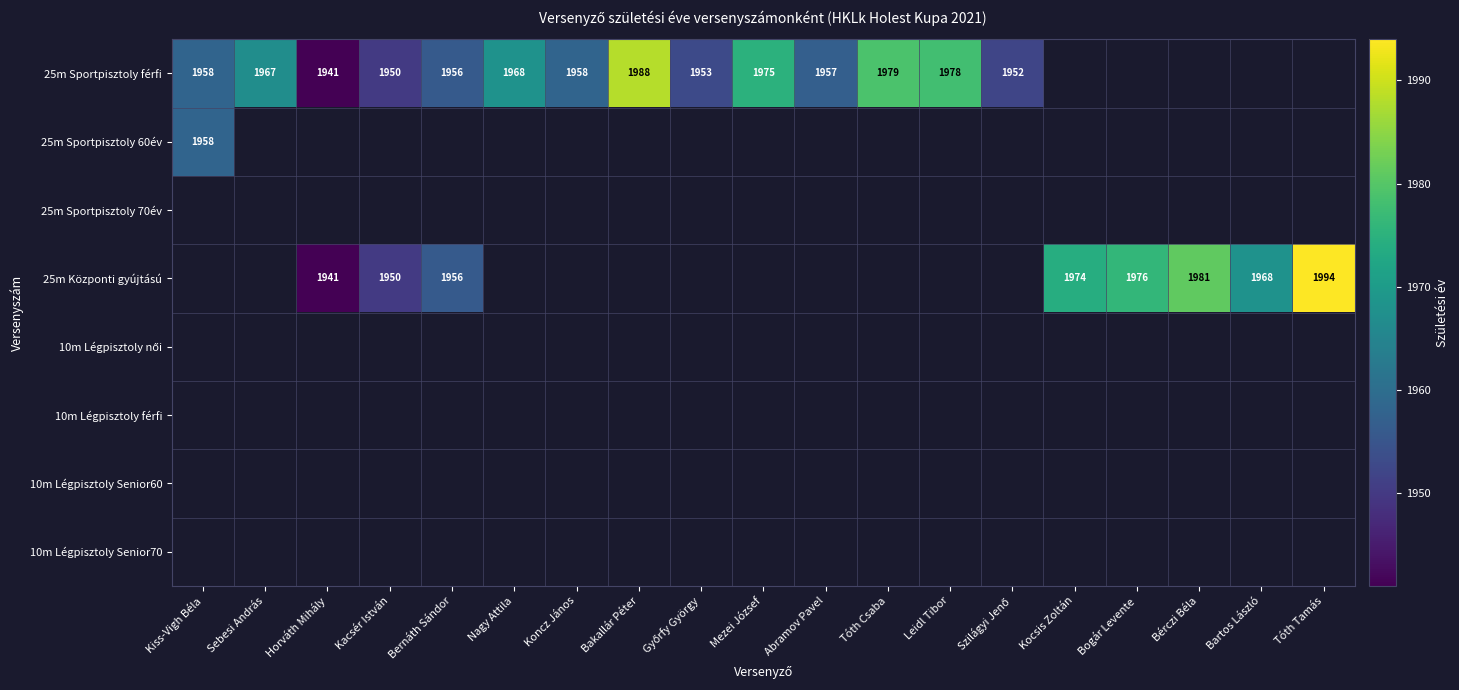

How many categories are shown in the chart?

19